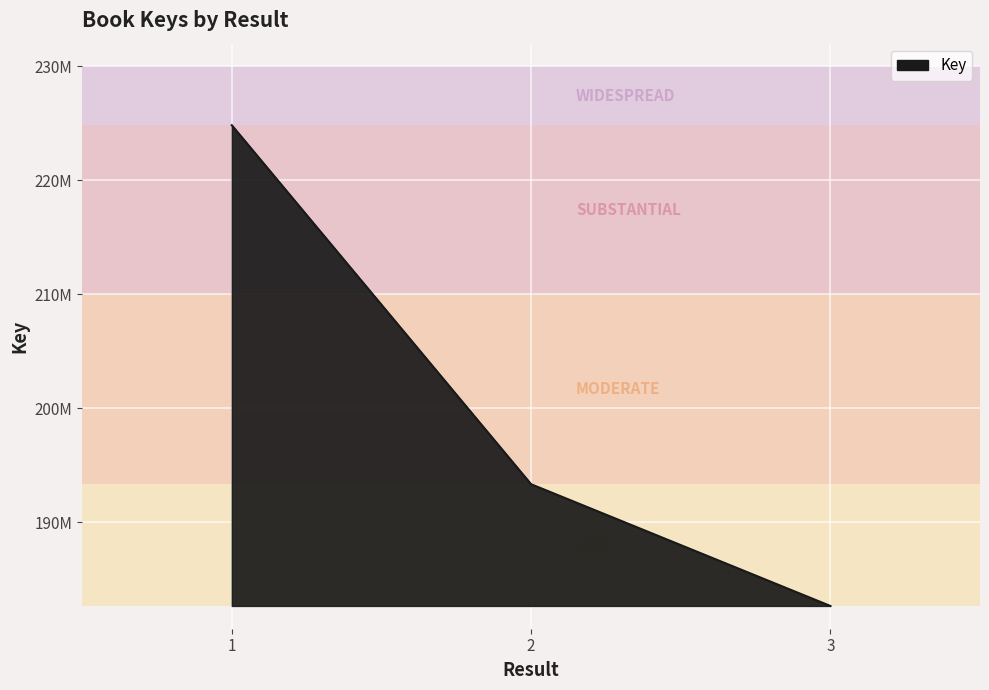

Does the chart display data point markers on the line(s)?

No